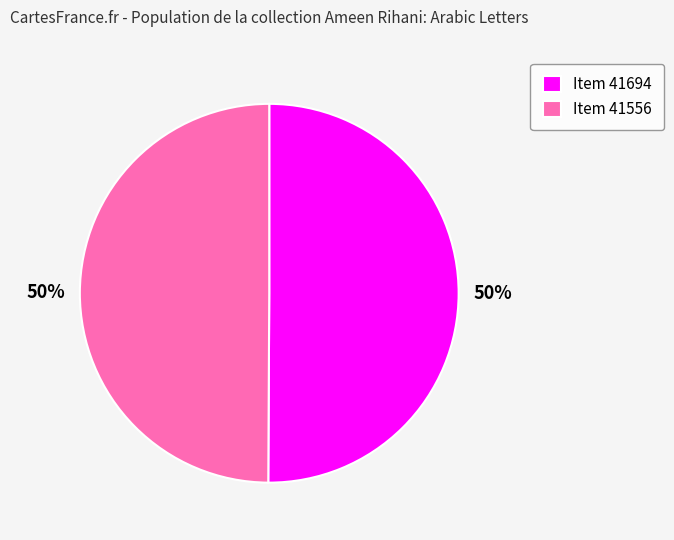

What percentage is the Item 41694 slice, to the nearest percent?

50%